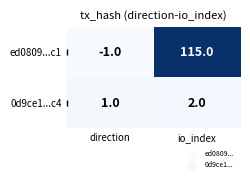

At io_index, list the series in order from largest to smallest.

ed0809...c1, 0d9ce1...c4